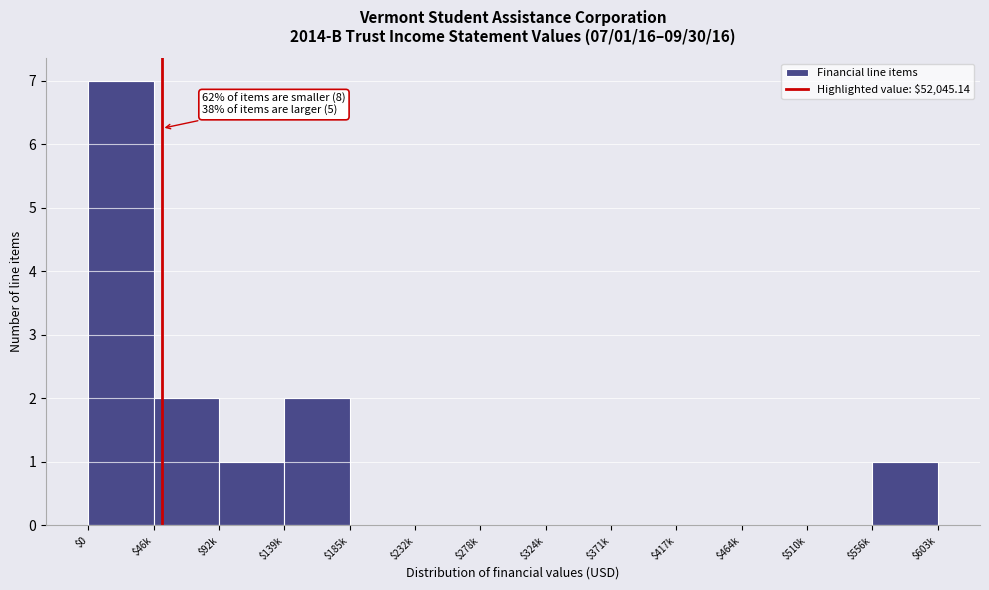

What is the sum of all values?

13